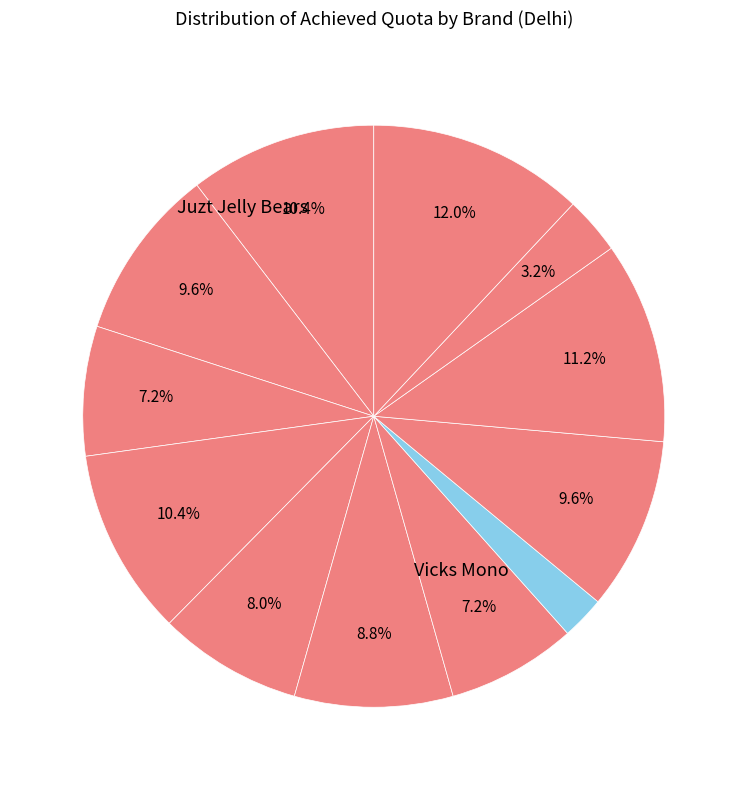

How many slices are in this pie chart?

12